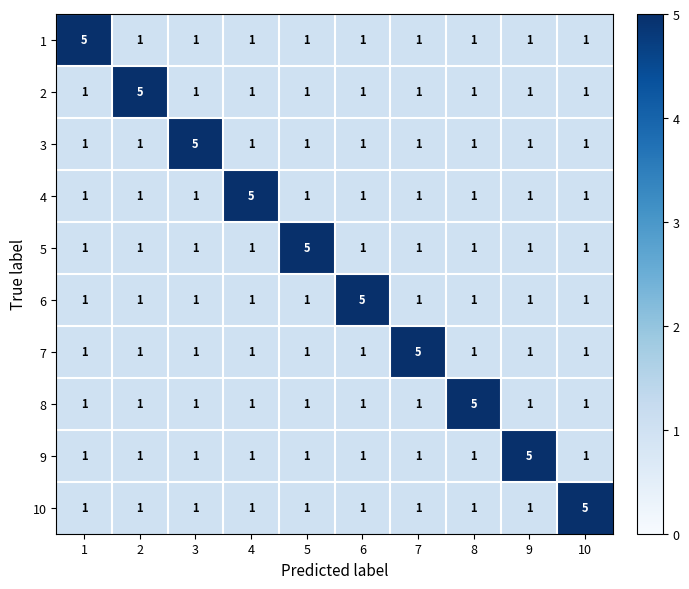

What is the sum of all 8 values?

14